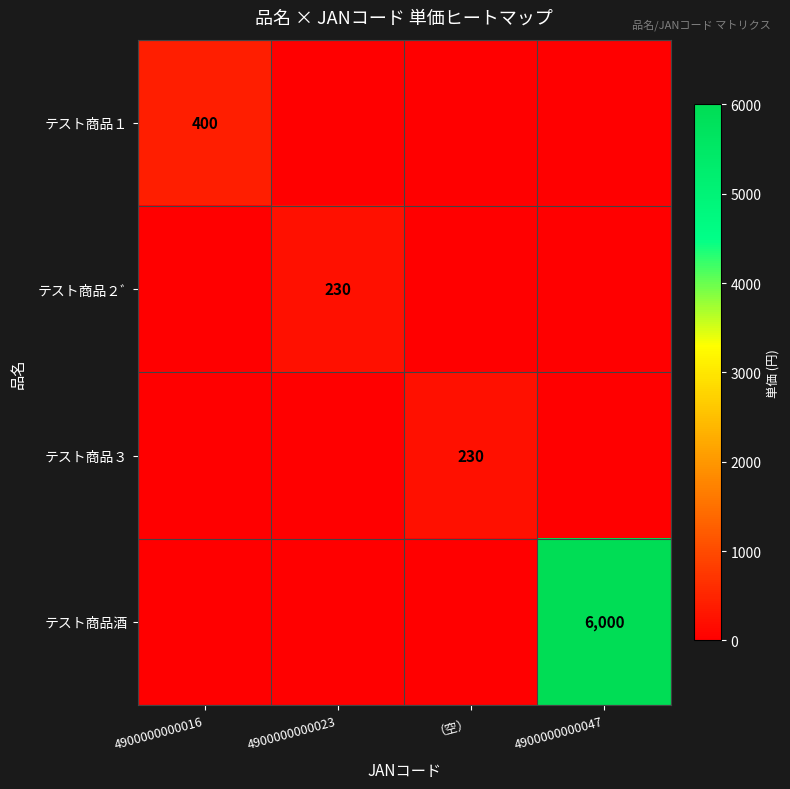

Is the value of テスト商品１ at 4900000000016 greater than the value of テスト商品２ﾞ at 4900000000023?

Yes